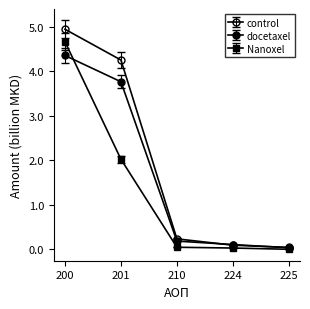

Does the chart have visible grid lines?

No